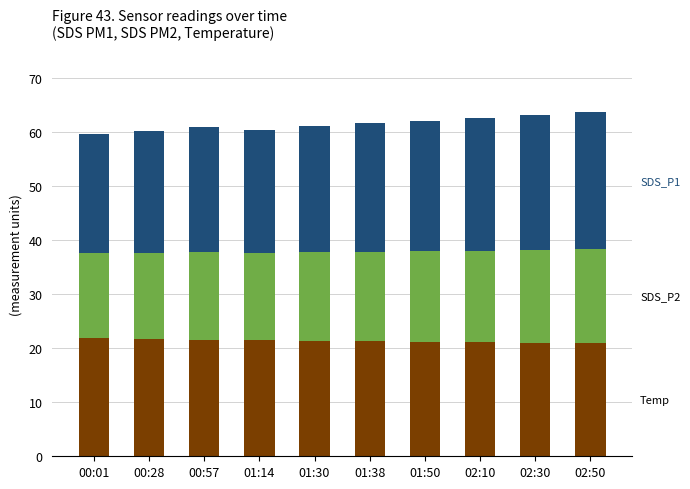

What is the total value across all series at 02:10?

62.6